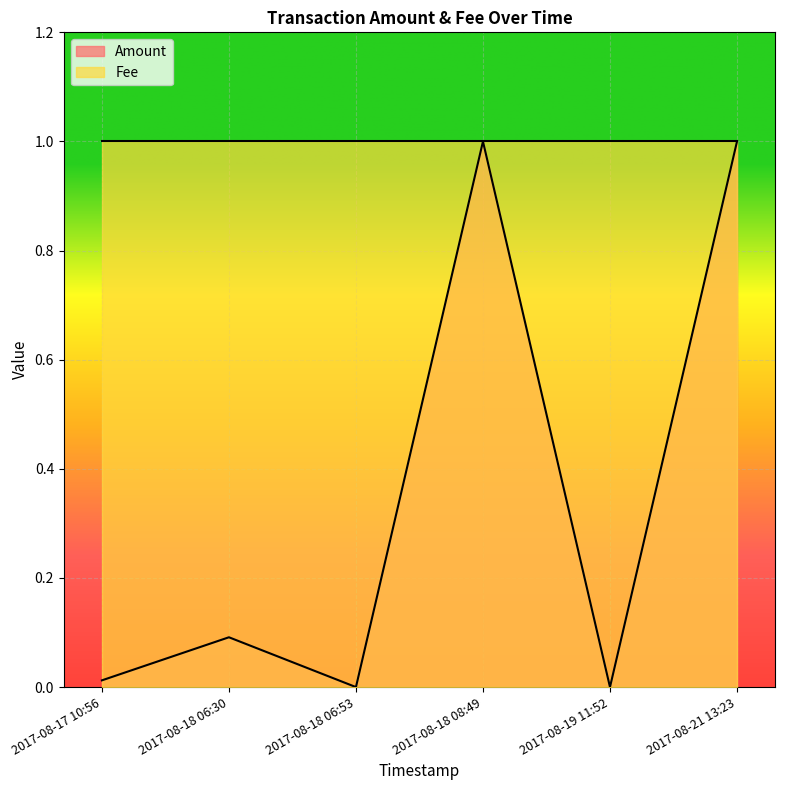

Is it true that the value at 2017-08-18 06:30 is 0.0?

False